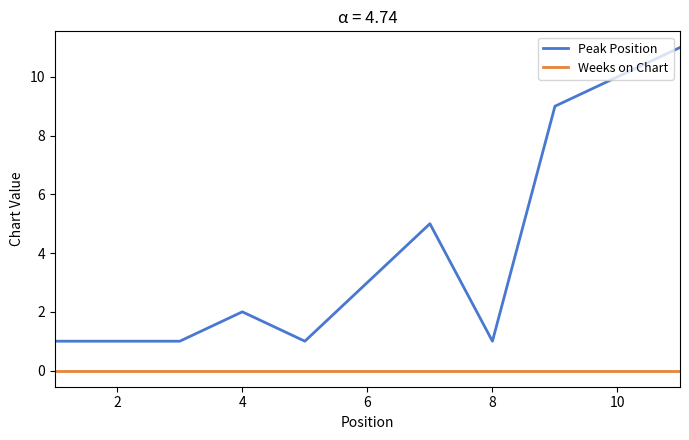

Does the chart display data point markers on the line(s)?

No